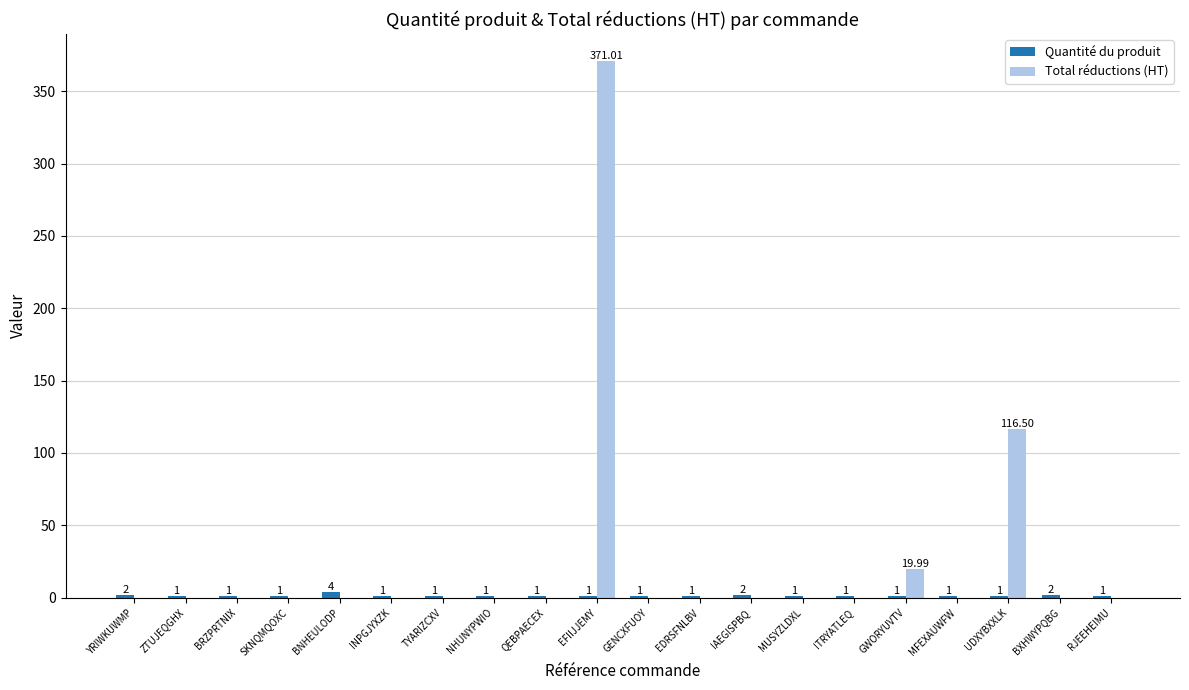

Where is Total réductions (HT) nearest to the value 185?

UDXYBXXLK